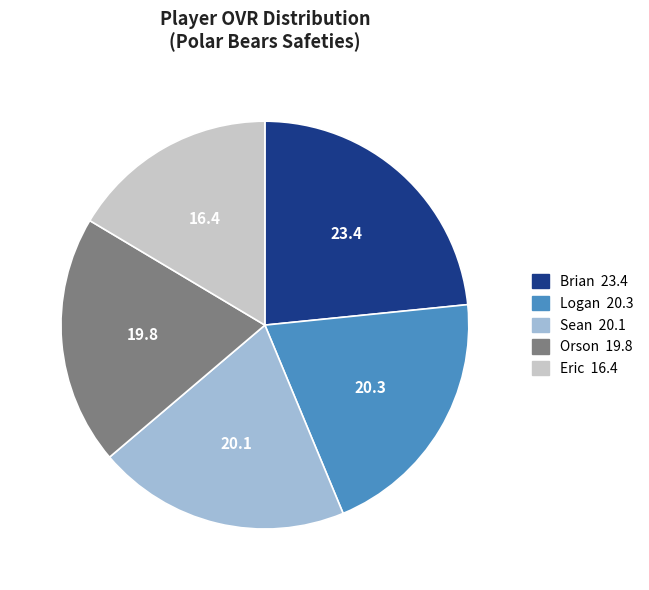

True or false: Eric accounts for 4% of the total.

False